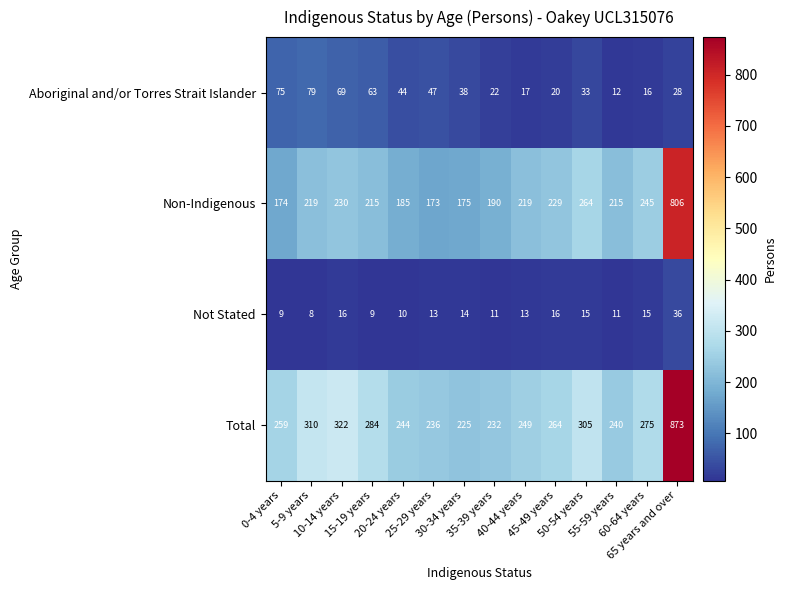

What is the total value across all series at 20-24 years?

483